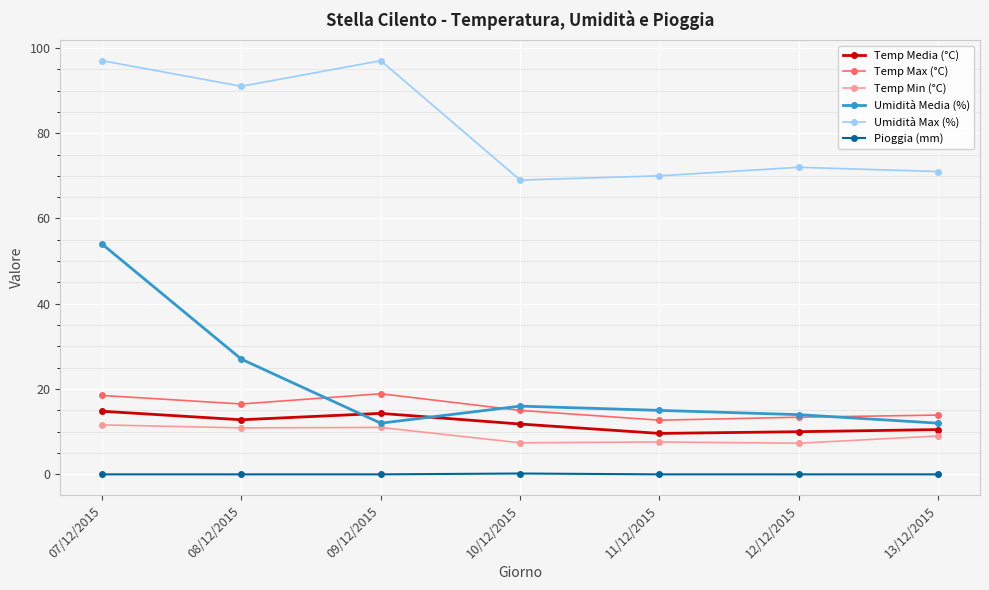

Between 07/12/2015 and 09/12/2015, which series saw the biggest shift?

Umidità Media (%)